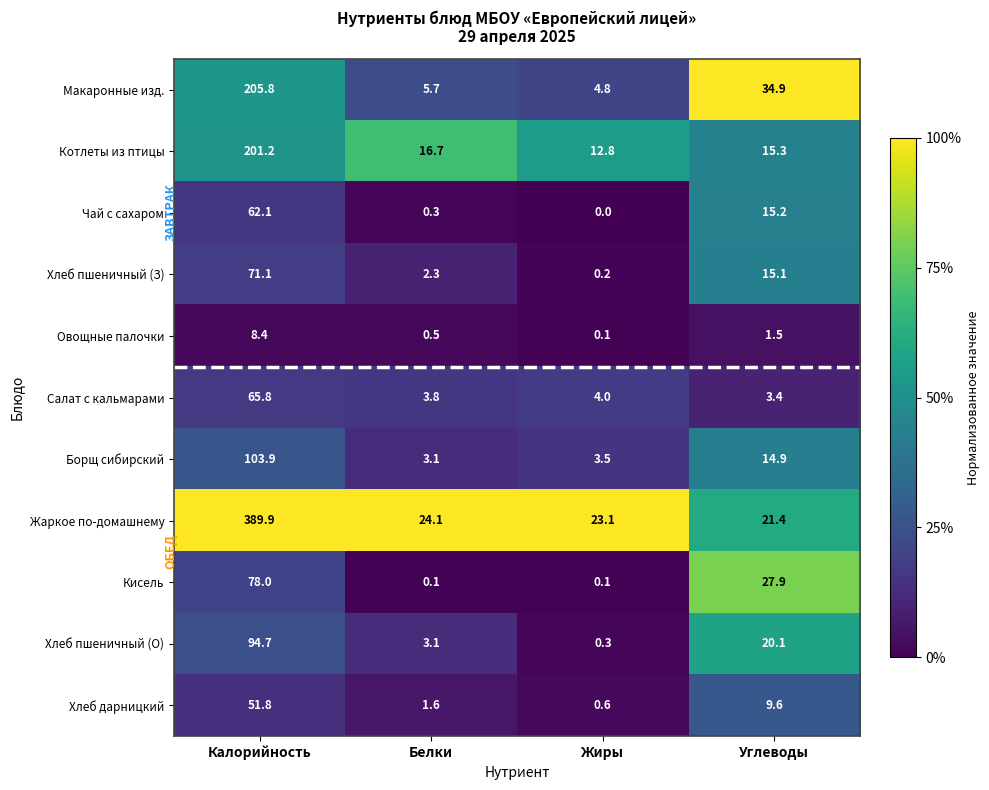

Is it true that Овощные палочки equals 2.4 at Углеводы?

False